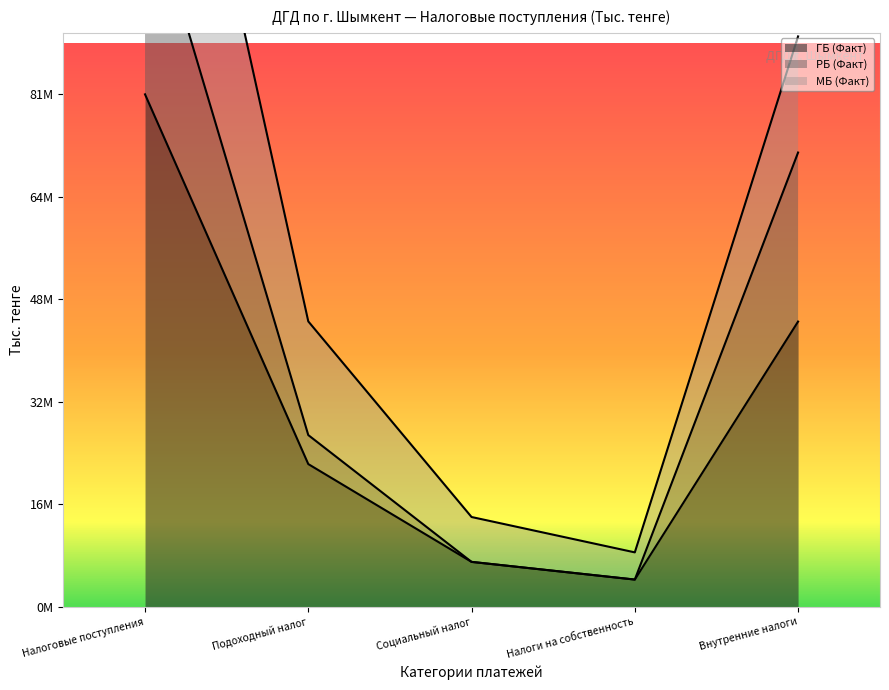

True or false: РБ (Факт) has a value of 45705577 at Подоходный налог.

False